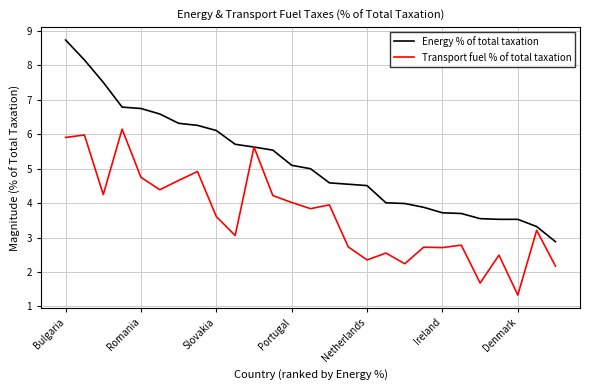

Which series has the widest spread of values?

Energy % of total taxation